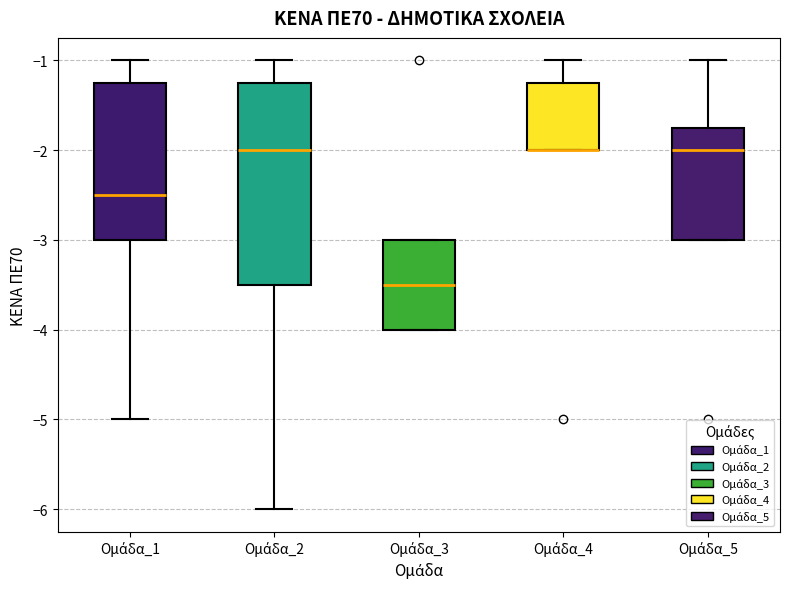

Comparing the boxes themselves (not the whiskers), which one is the tallest?

Ομάδα_2